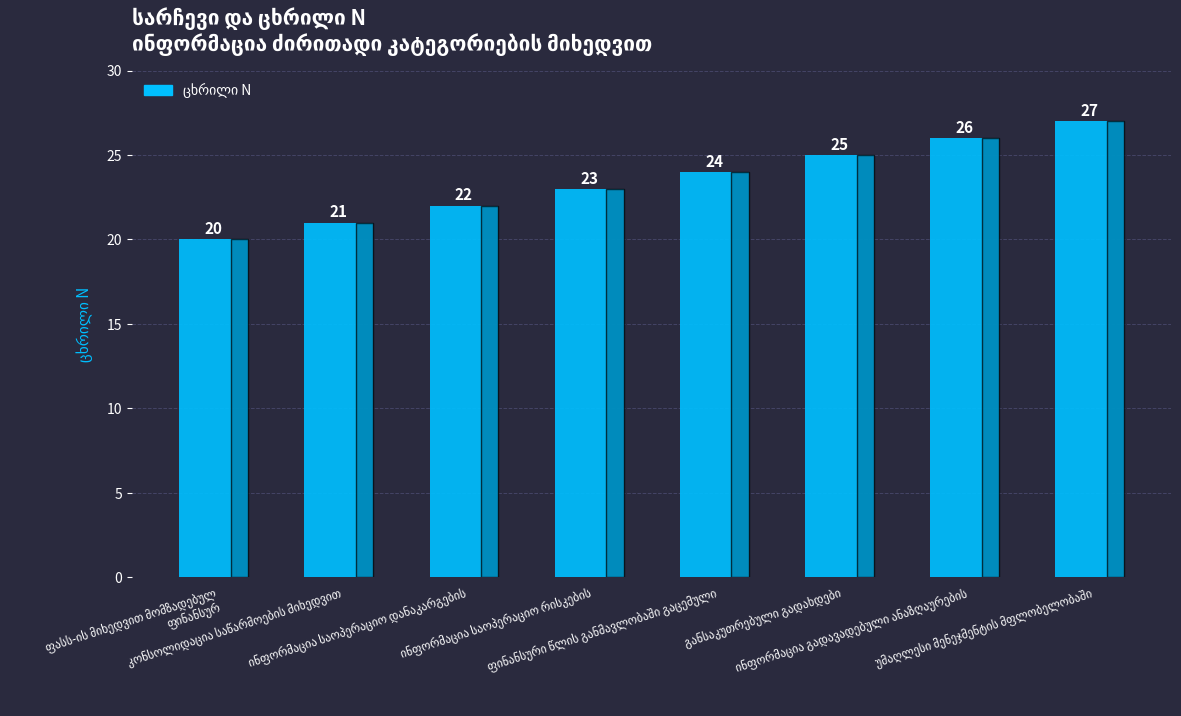

Reading left to right, transcribe all the data shown in this chart.

20	21	22	23	24	25	26	27